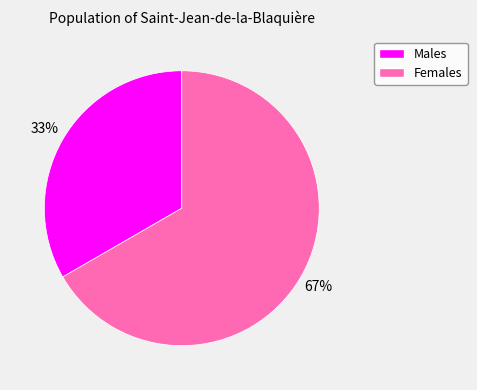

Is the sum of Males and Females greater than half?

Yes